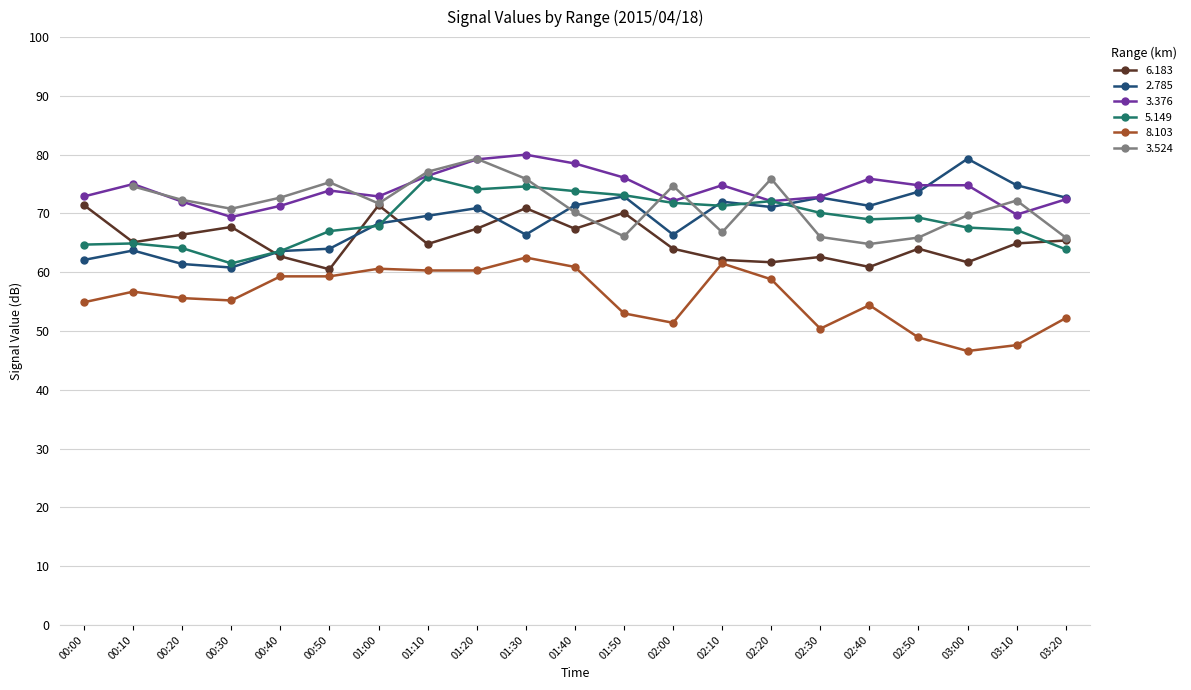

At which category does the chart reach its peak across all series?

01:30